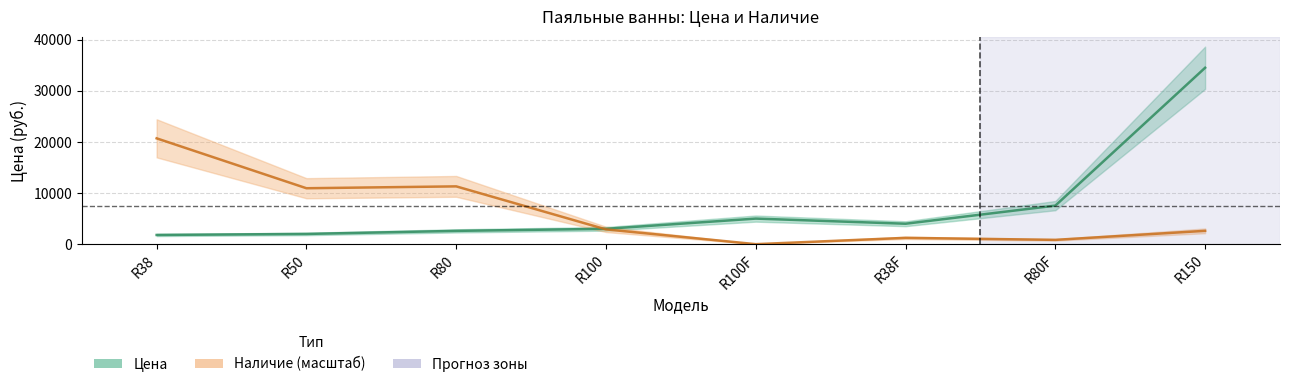

List the labels in order of Цена value, smallest first.

R38, R50, R80, R100, R38F, R100F, R80F, R150